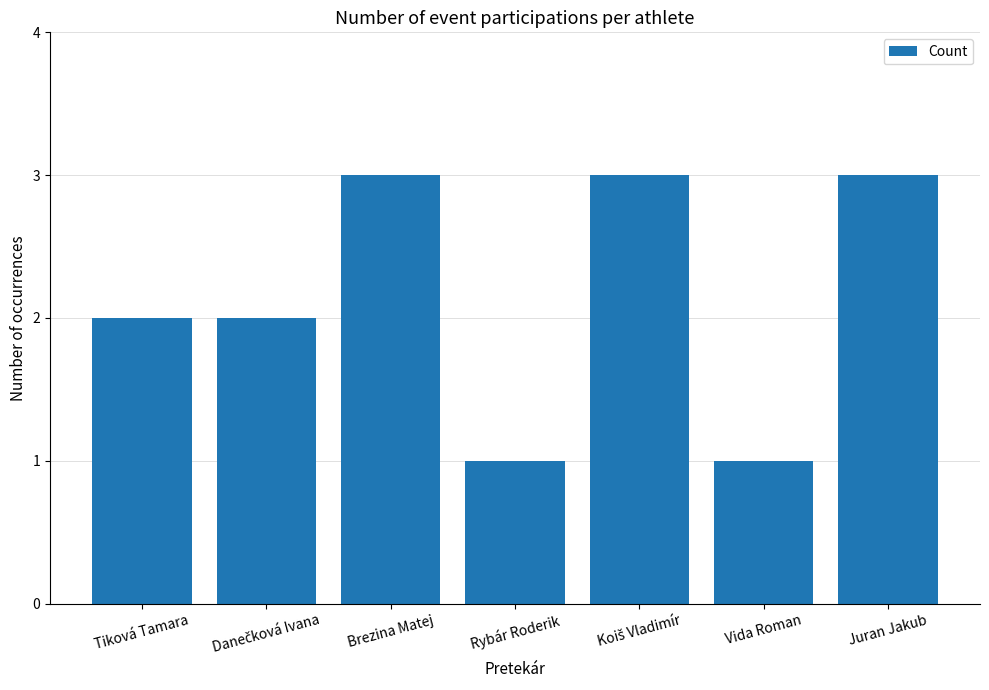

What is the maximum value shown in the chart?

3